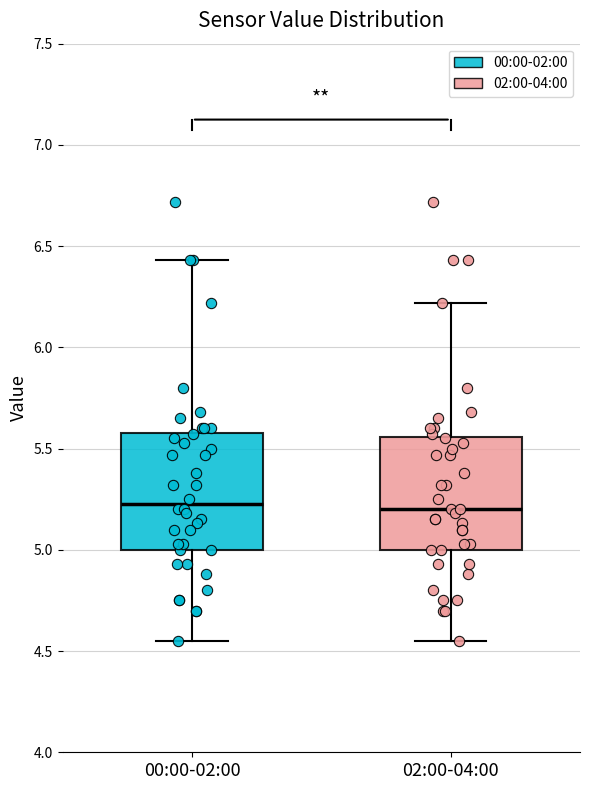

Reading left to right, transcribe this box plot: for each box, give where its median line is, the range the box spans, and where its two whiskers end, as read against the y-axis. The values are not printed on the chart, so give them approximately, as read against the axis.

00:00-02:00: median 5.25, box 5.00 to 5.60, whiskers 4.55 to 6.45
02:00-04:00: median 5.20, box 5.00 to 5.55, whiskers 4.55 to 6.20